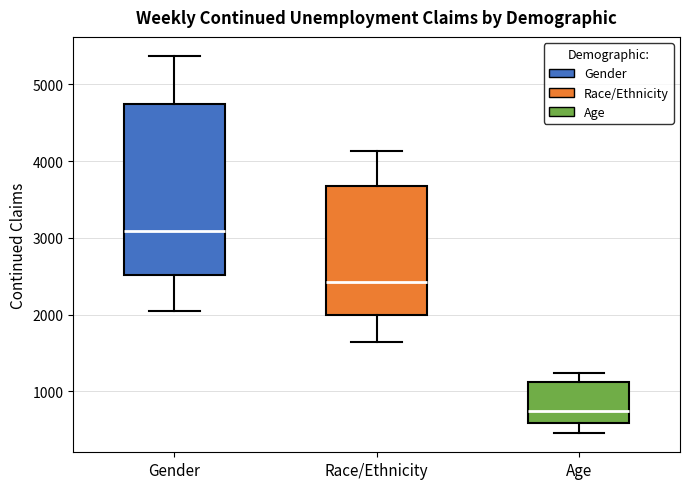

Which box is the tallest, from its lower edge to its upper edge?

Gender